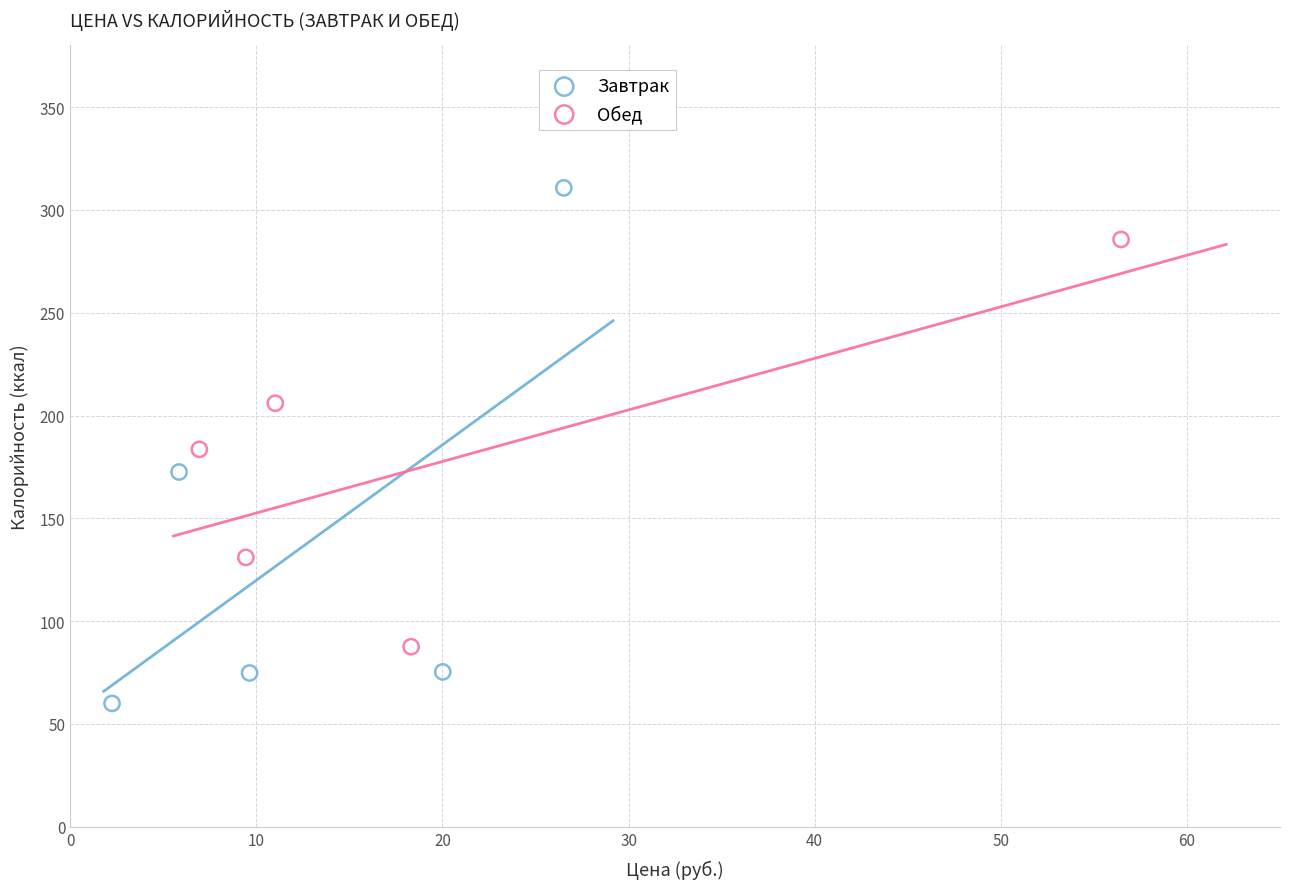

Which series has the largest Y range (max minus min)?

Завтрак